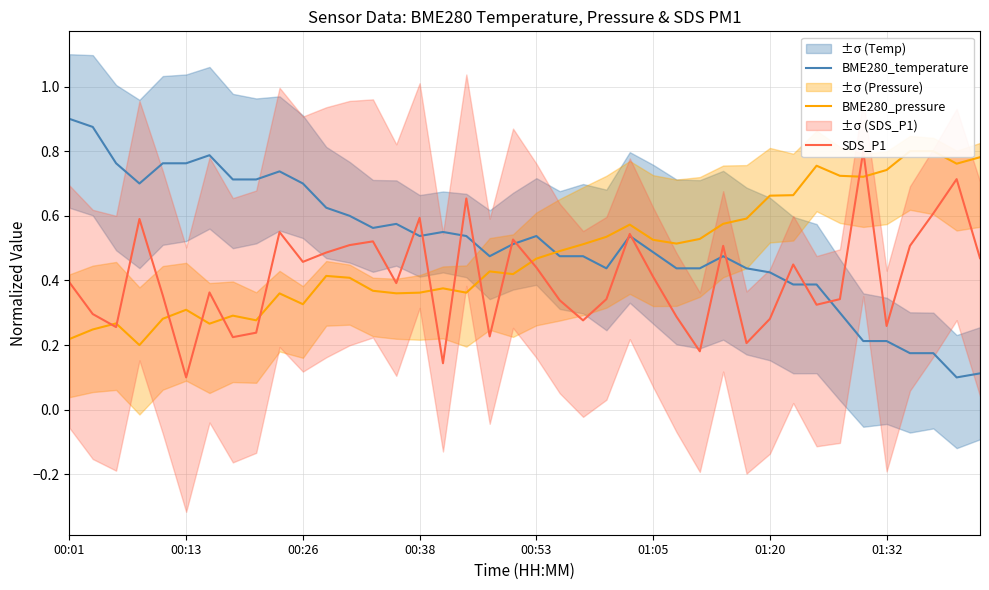

The value of BME280_temperature at 18 is 0.7. True or false?

False